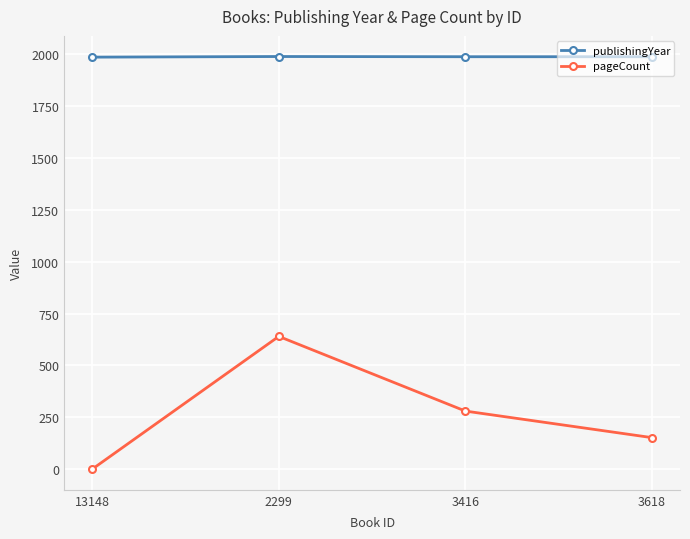

True or false: pageCount and publishingYear cross at least once.

False